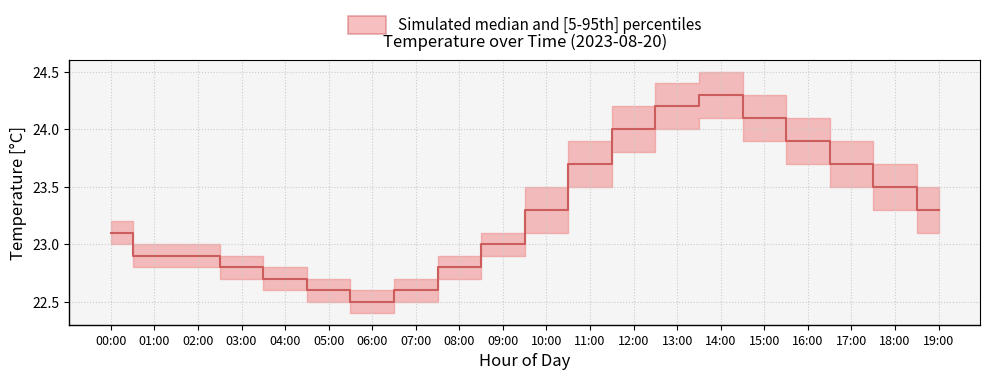

What is the label of the 14th point from the left?

13:00